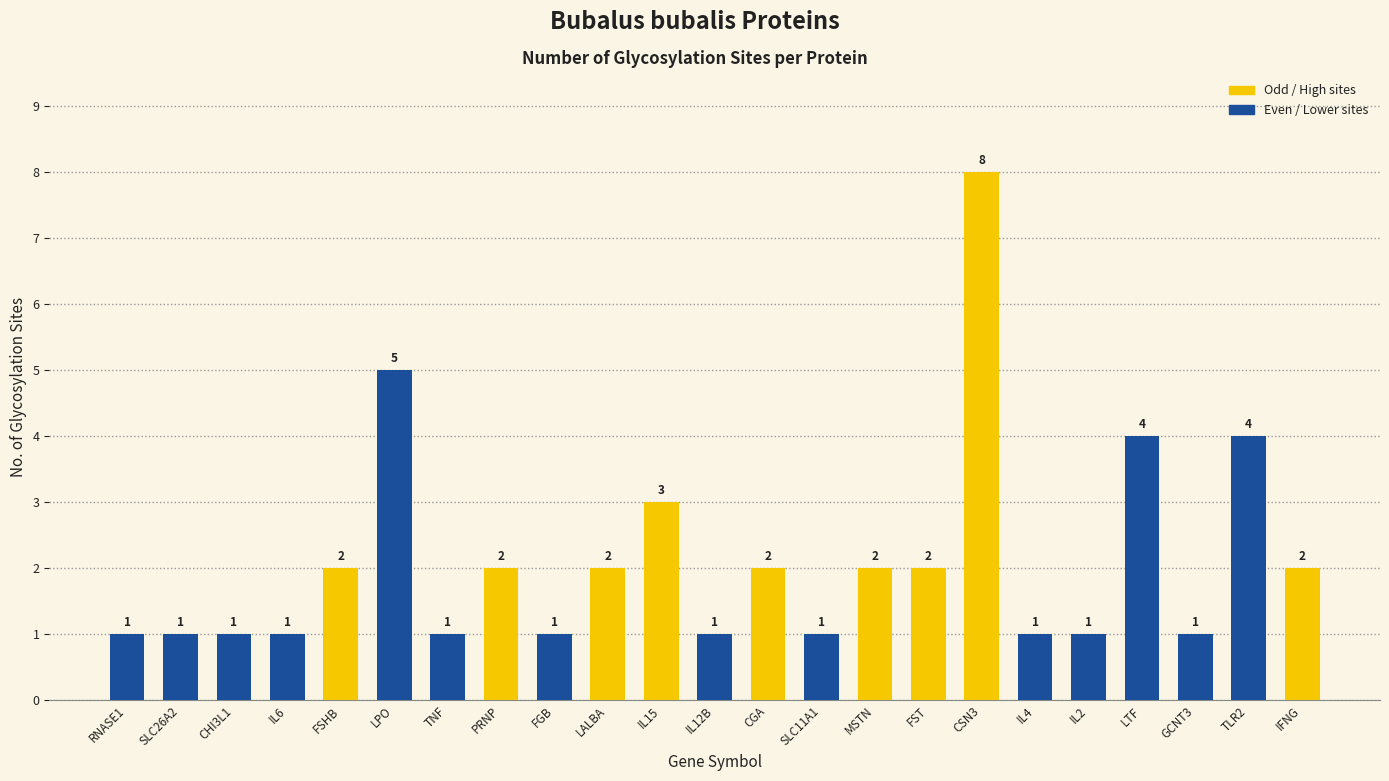

The value at IL2 is 0. True or false?

False